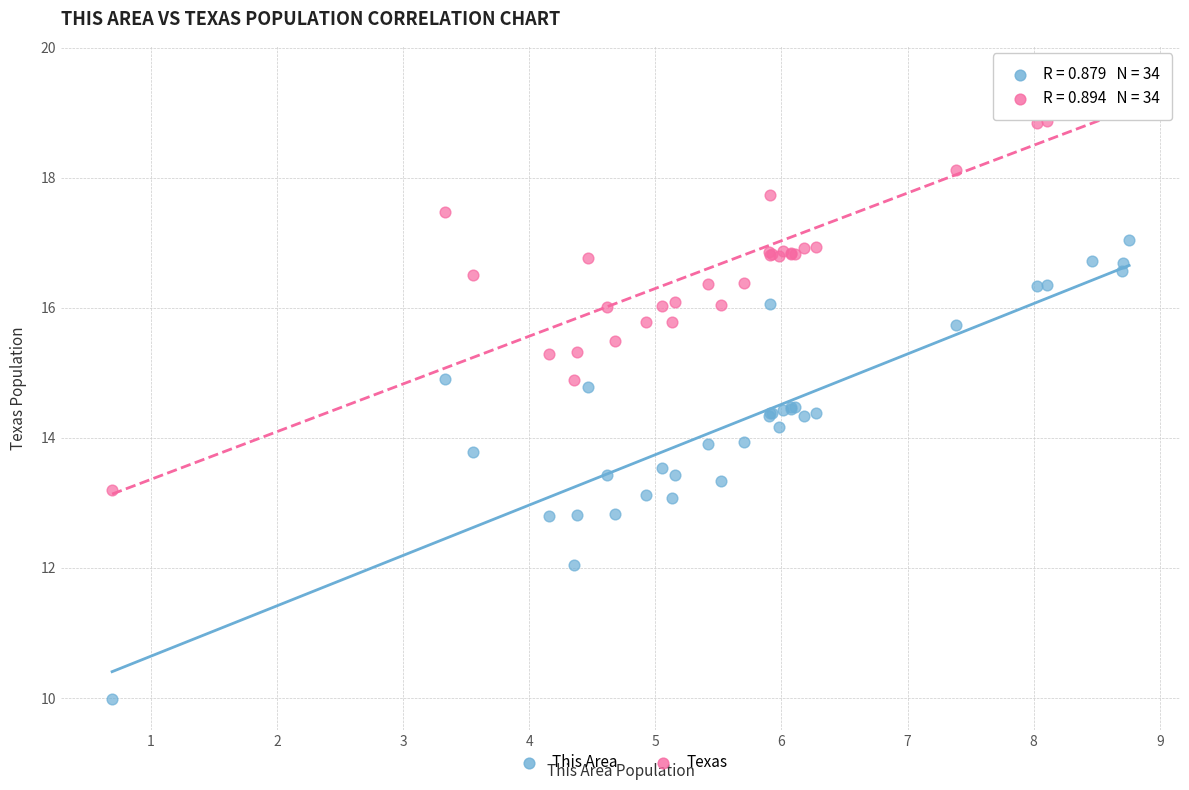

Which series contains the highest Y value?

Texas